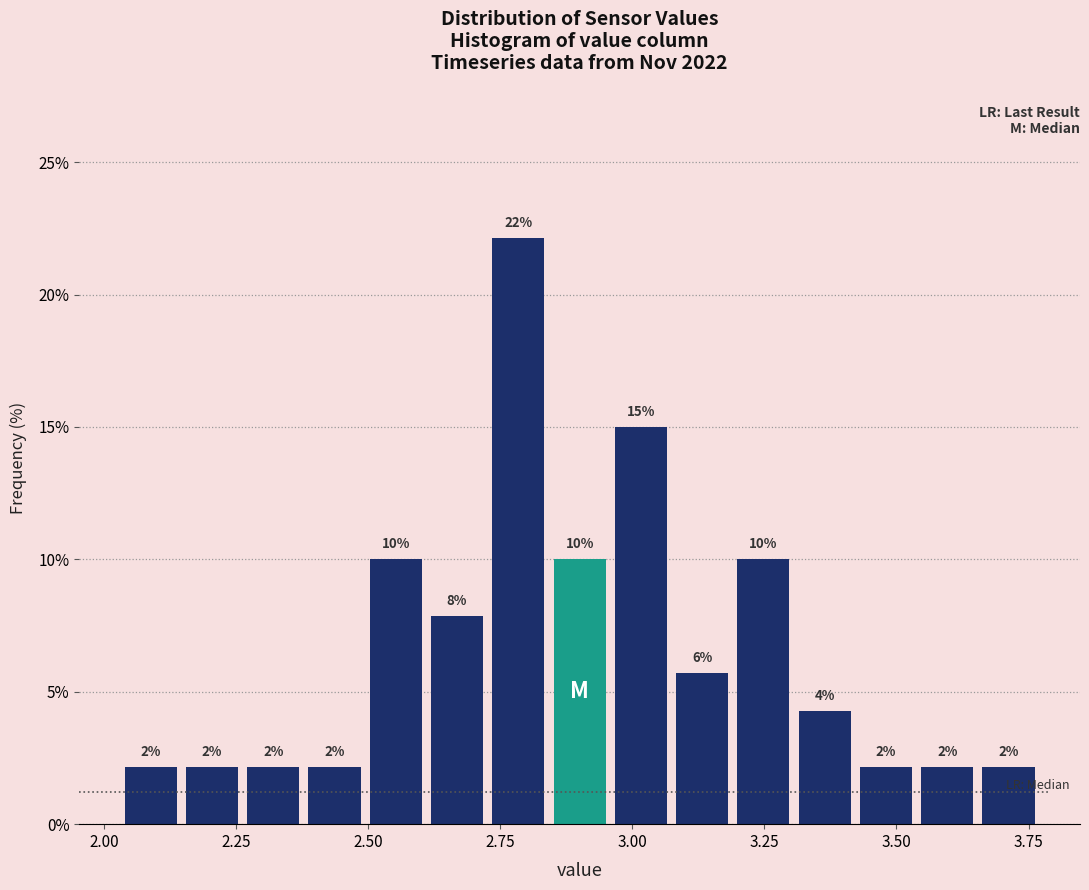

Read against the x-axis, roughly where is the centre of the tallest bar?

2.80